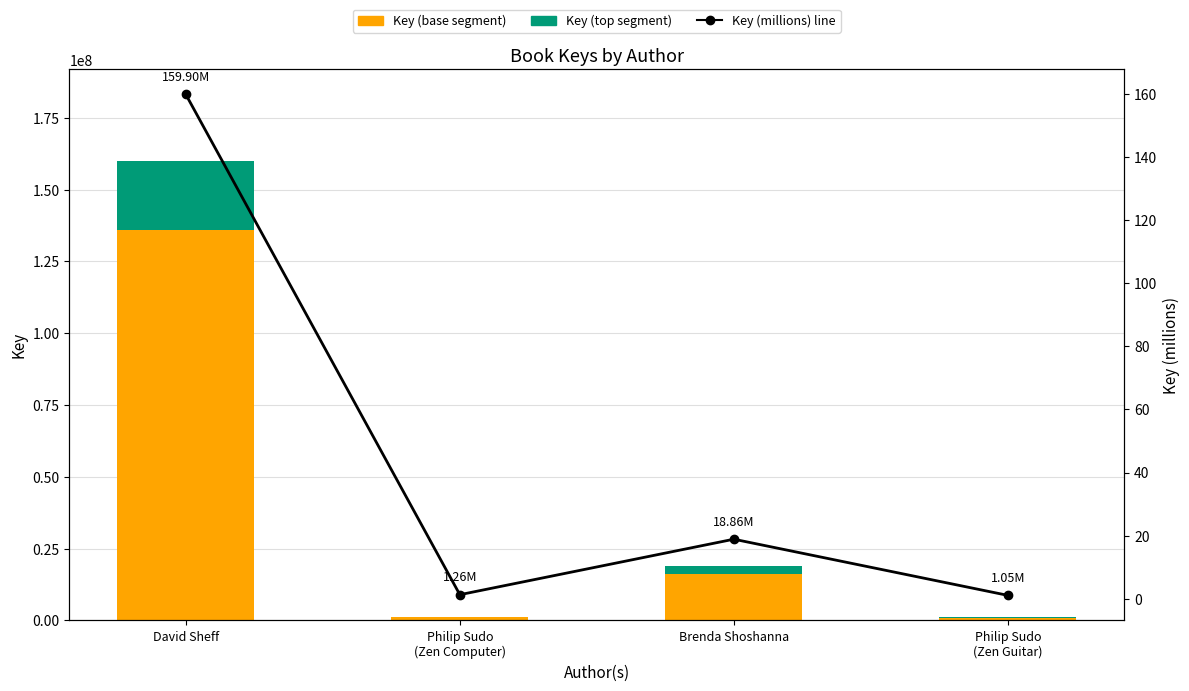

Which series has the widest spread of values?

Key (base)